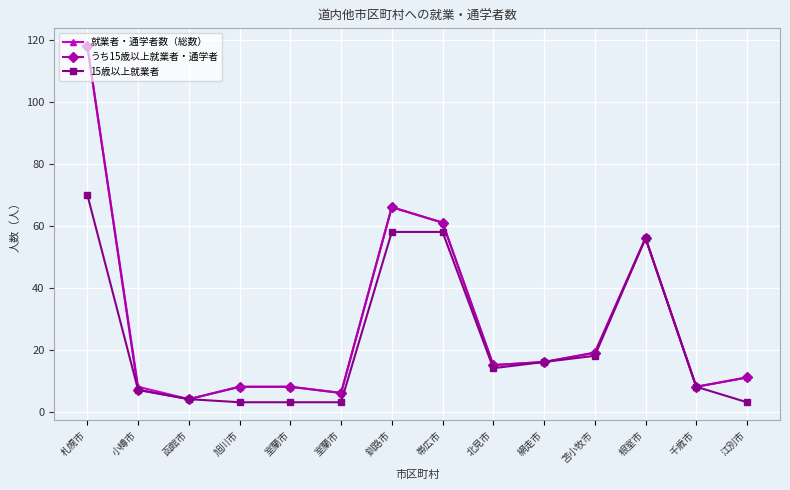

Rank the categories by 15歳以上就業者 value from highest to lowest.

札幌市, 釧路市, 帯広市, 根室市, 苫小牧市, 網走市, 北見市, 千歳市, 小樽市, 函館市, 旭川市, 室蘭市, 室蘭市, 江別市